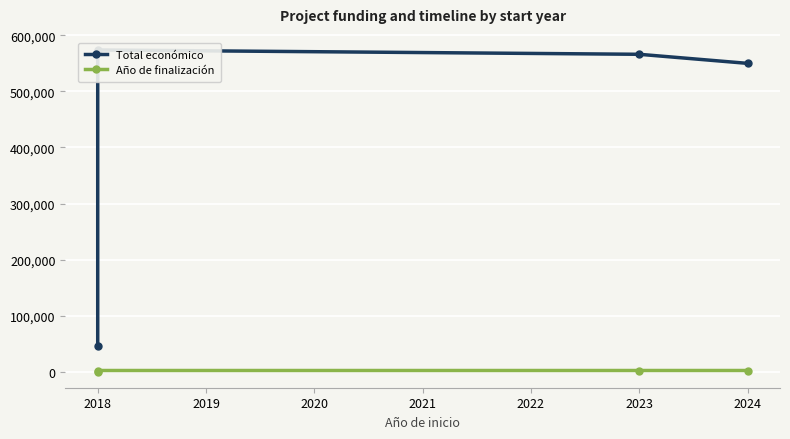

At which category is the sum across all series the highest?

2018